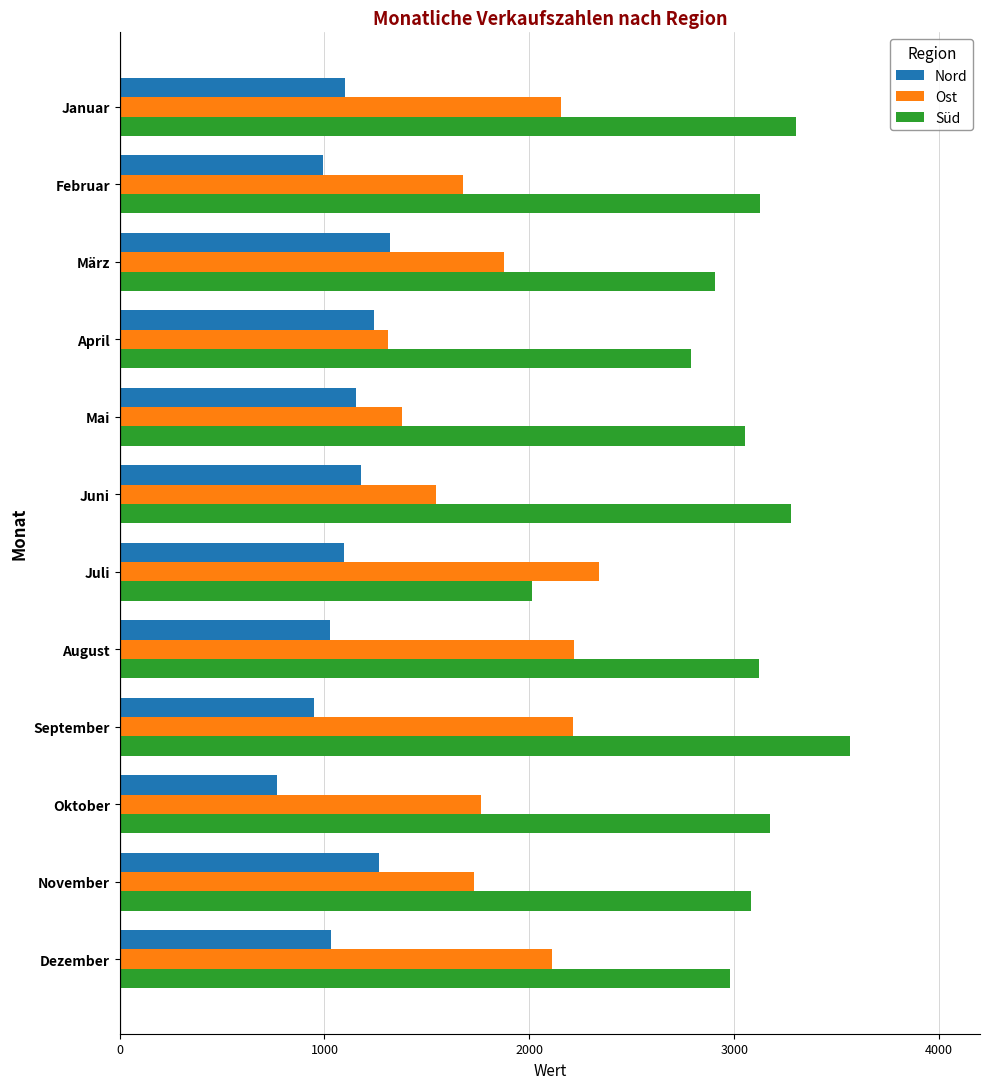

What are all the series names shown in the legend?

Nord, Ost, Süd